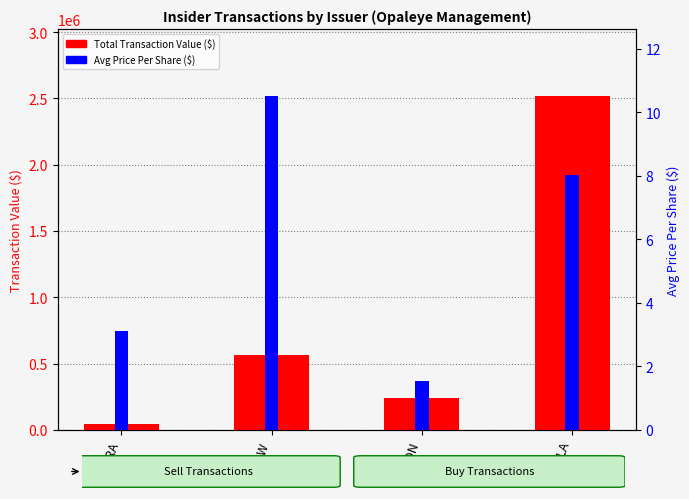

What are all the series names shown in the legend?

Total Transaction Value, Avg Price Per Share